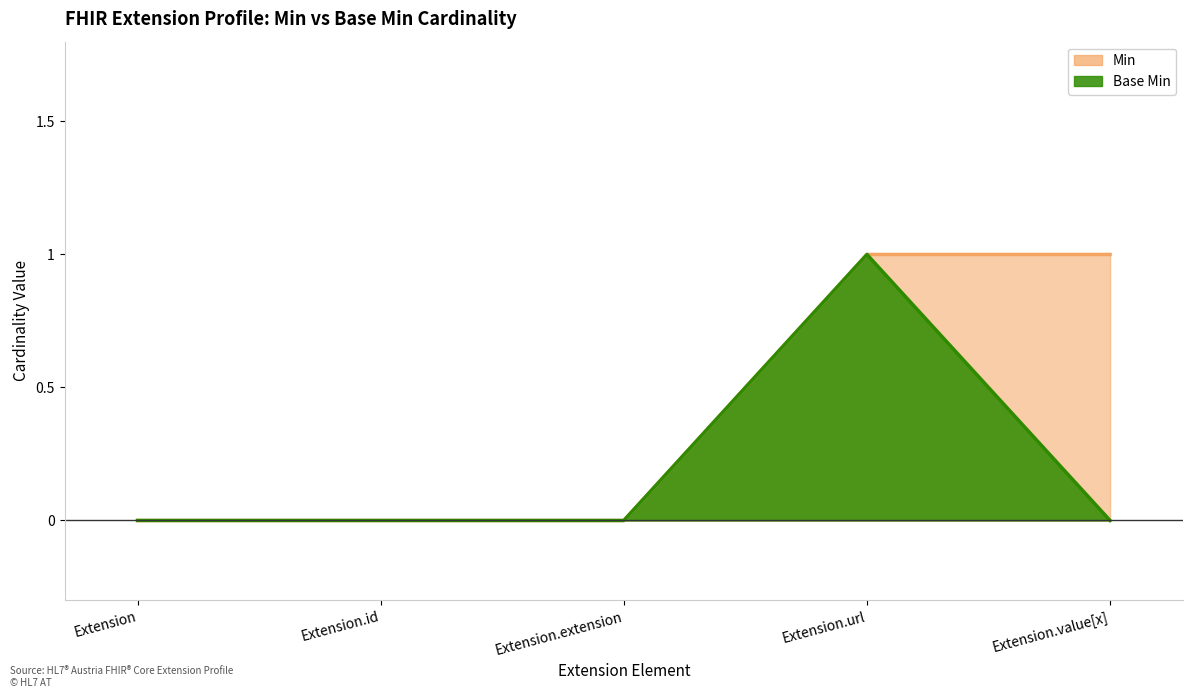

Reading left to right, extract all data points from this chart.

Min: 0	0	0	1	1
Base Min: 0	0	0	1	0